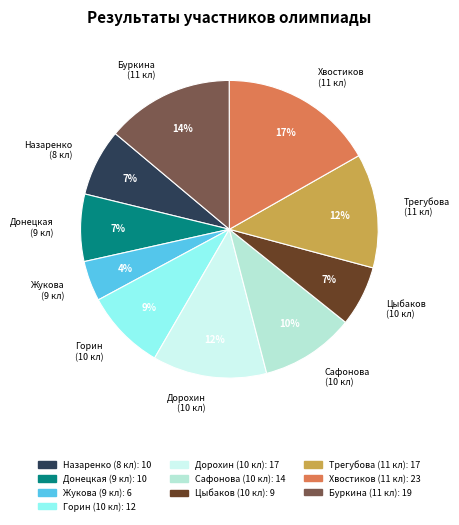

Rank the categories by value from lowest to highest.

Класс 9 (Жукова), Класс 10 (Цыбаков), Класс 8 (Назаренко), Класс 9 (Донецкая), Класс 10 (Горин), Класс 10 (Сафонова), Класс 10 (Дорохин), Класс 11 (Трегубова), Класс 11 (Буркина), Класс 11 (Хвостиков)